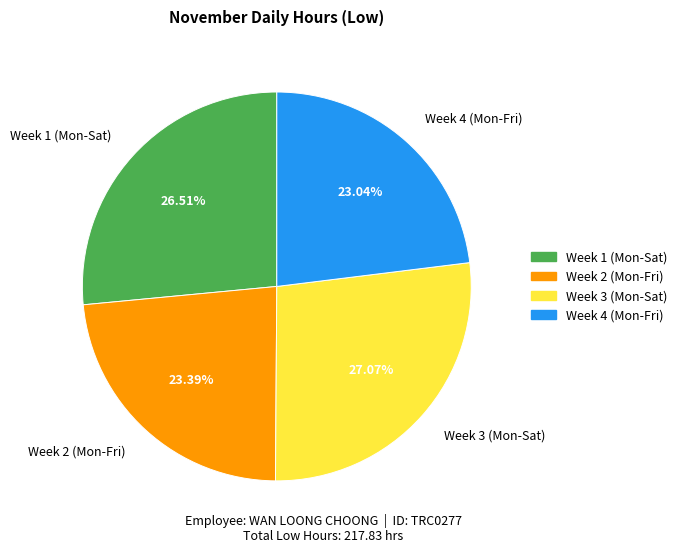

Approximately how many times larger is the value at Week 3 (Mon-Sat) compared to Week 1 (Mon-Sat)?

1.0